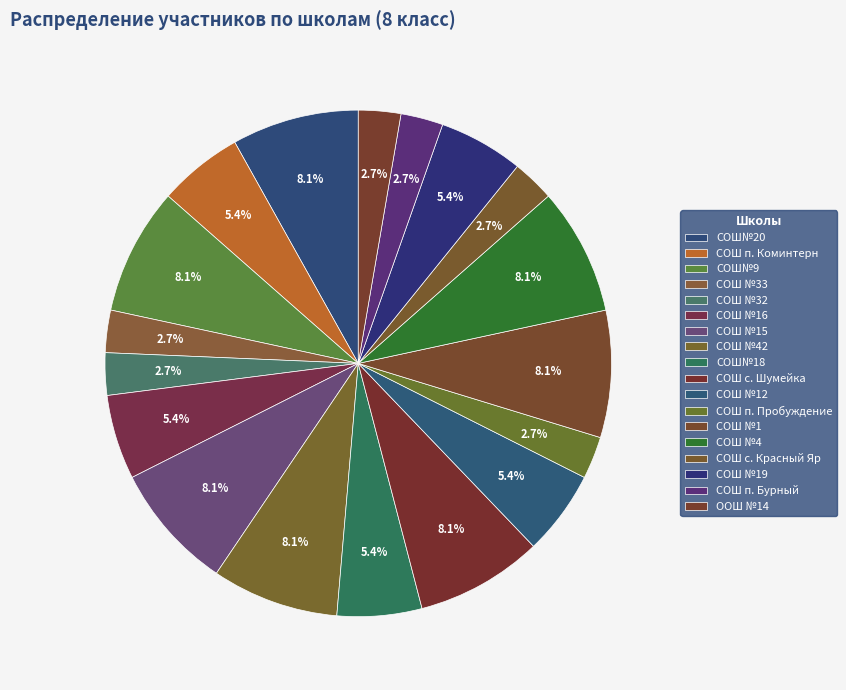

How many slices are in this pie chart?

18